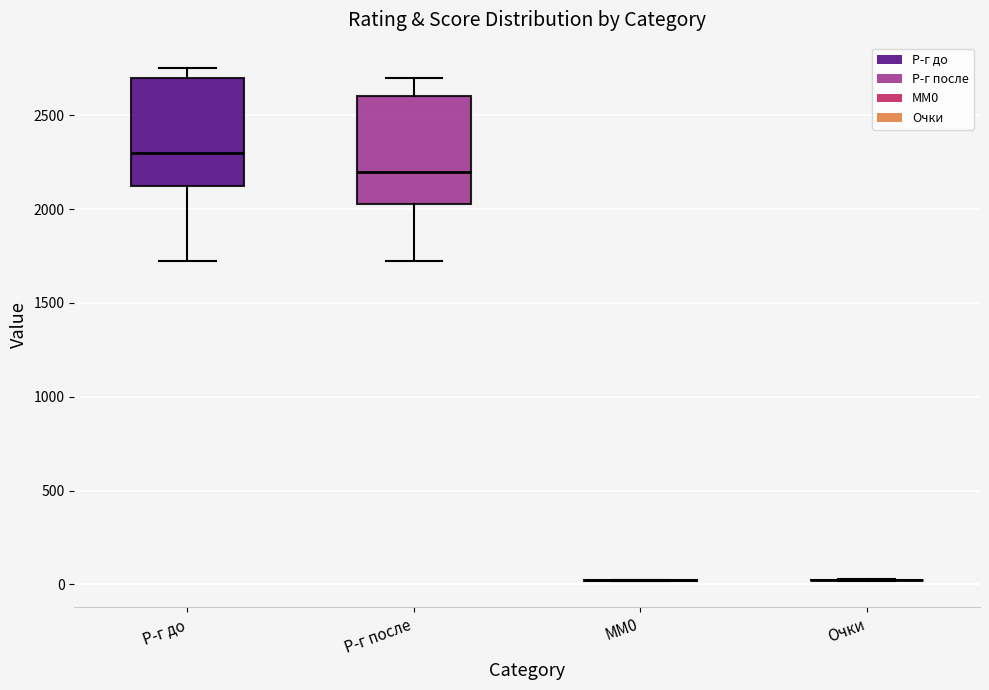

Reading left to right, transcribe this box plot: for each box, give where its median line is, the range the box spans, and where its two whiskers end, as read against the y-axis. The values are not printed on the chart, so give them approximately, as read against the axis.

Р-г до: median 2300, box 2150 to 2700, whiskers 1750 to 2750
Р-г после: median 2200, box 2050 to 2600, whiskers 1750 to 2700
MM0: box collapsed to a line at 0, whiskers 0 to 0
Очки: box collapsed to a line at 0, whiskers 0 to 50